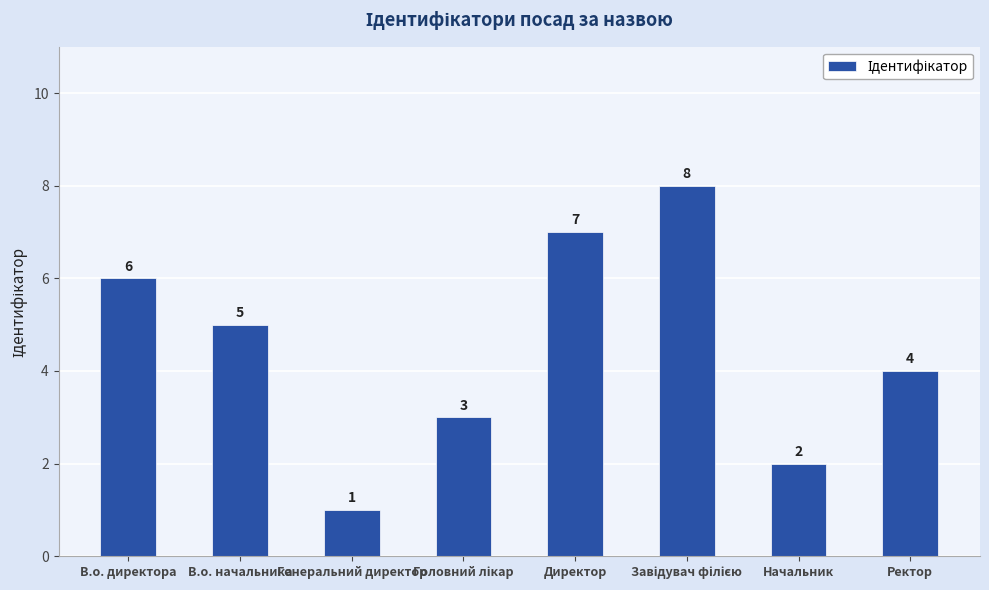

Reading right to left, what are all the values shown in this chart?

4	2	8	7	3	1	5	6